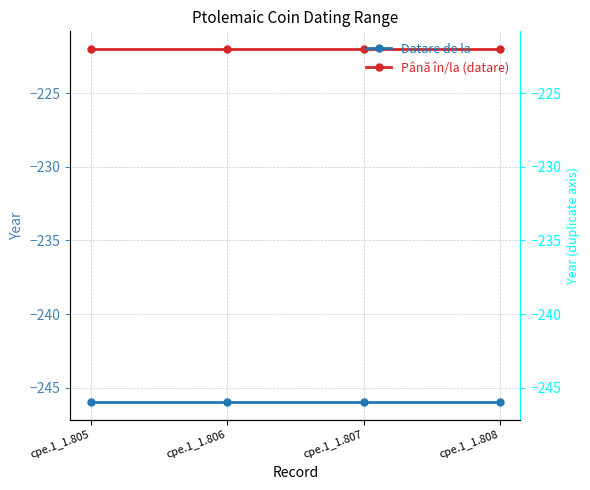

Rank the series by their maximum value, from highest to lowest.

Până în/la (datare), Datare de la